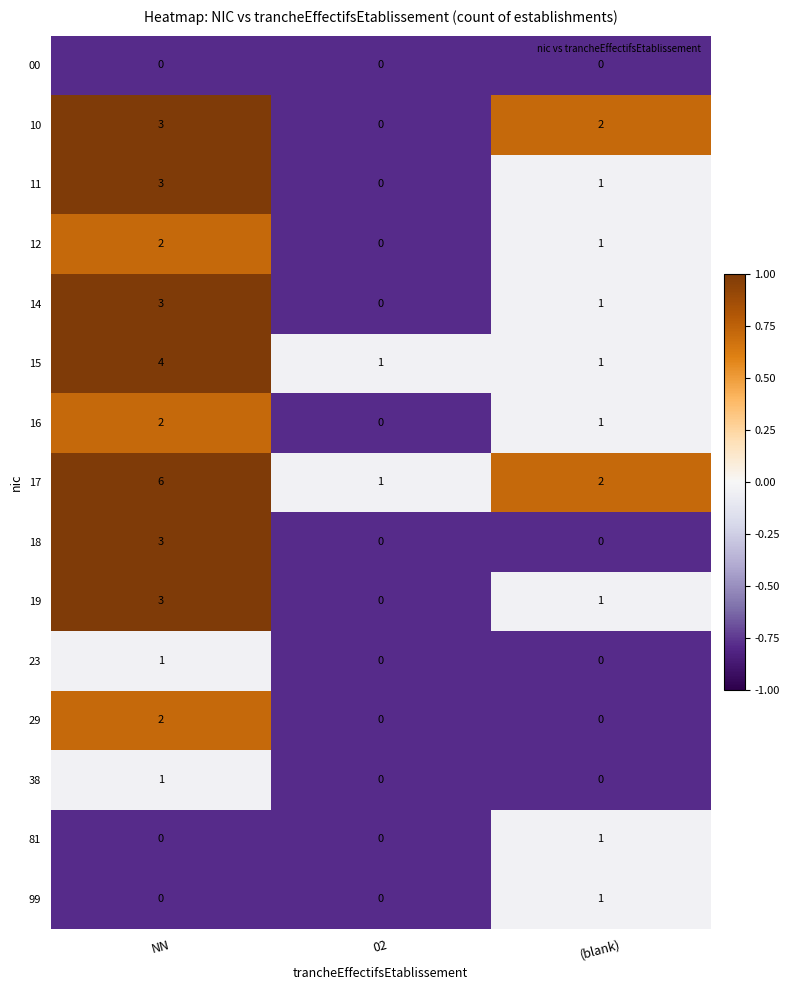

Count the number of categories in the chart.

3